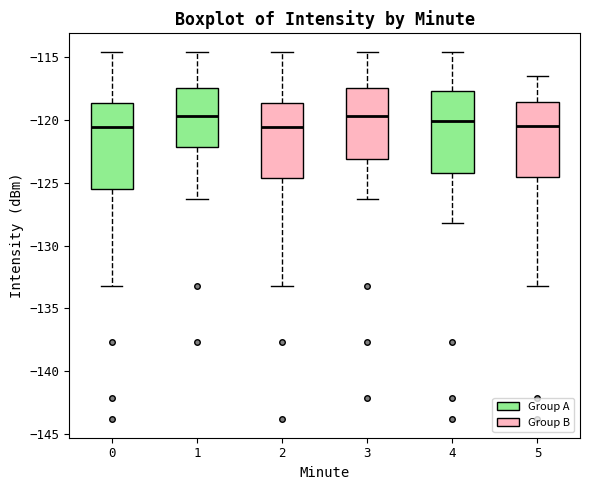

Reading left to right, read every box against the y-axis: the position of its median line, the range the box covers, and the ends of its whiskers. The values are not printed on the chart, so give them approximately, as read against the axis.

0: median -120.5, box -125.5 to -118.5, whiskers -133.0 to -114.5
1: median -119.5, box -122.0 to -117.5, whiskers -126.5 to -114.5
2: median -120.5, box -124.5 to -118.5, whiskers -133.0 to -114.5
3: median -119.5, box -123.0 to -117.5, whiskers -126.5 to -114.5
4: median -120.0, box -124.0 to -117.5, whiskers -128.0 to -114.5
5: median -120.5, box -124.5 to -118.5, whiskers -133.0 to -116.5